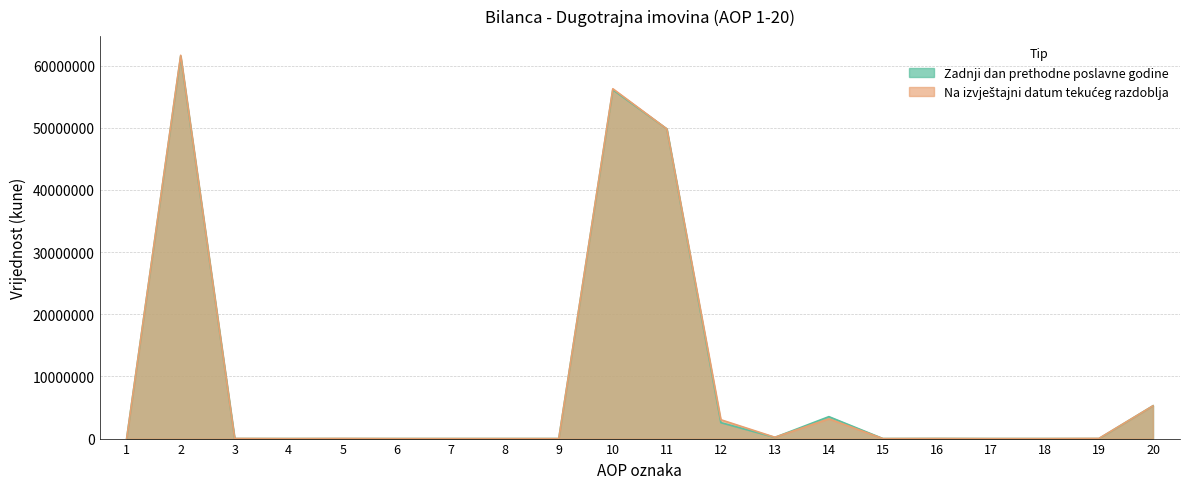

At 7, list the series in order from smallest to largest.

Zadnji dan prethodne poslovne godine, Na izvještajni datum tekueg razdoblja